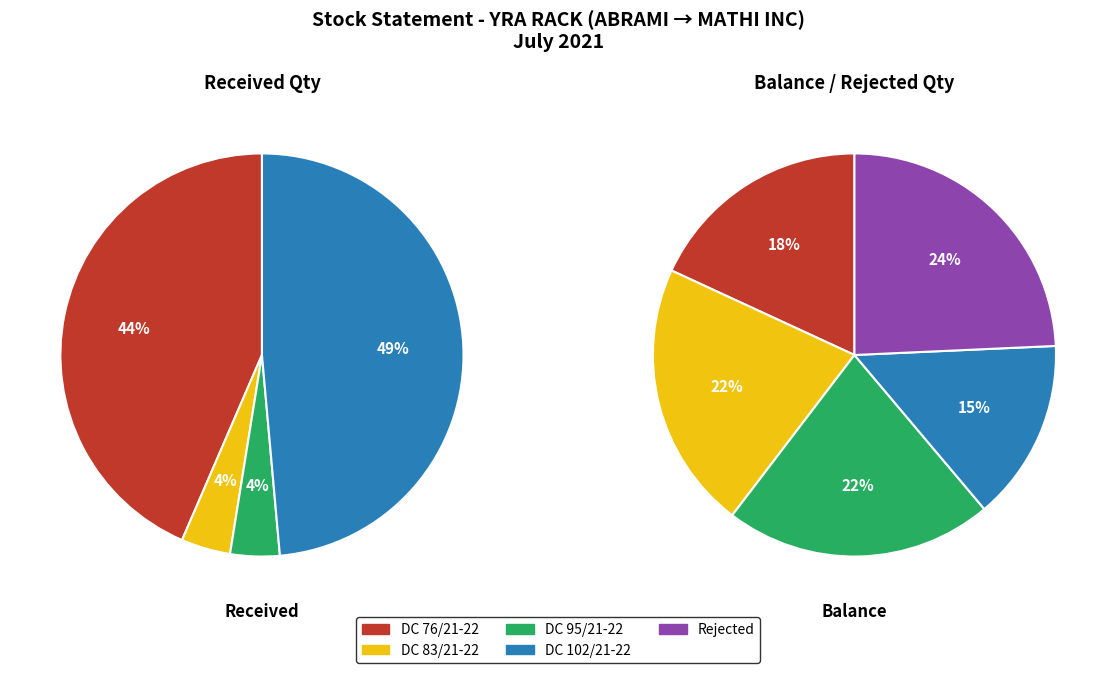

Which category has the biggest portion of the pie?

DC 102 (Sent: 1000)